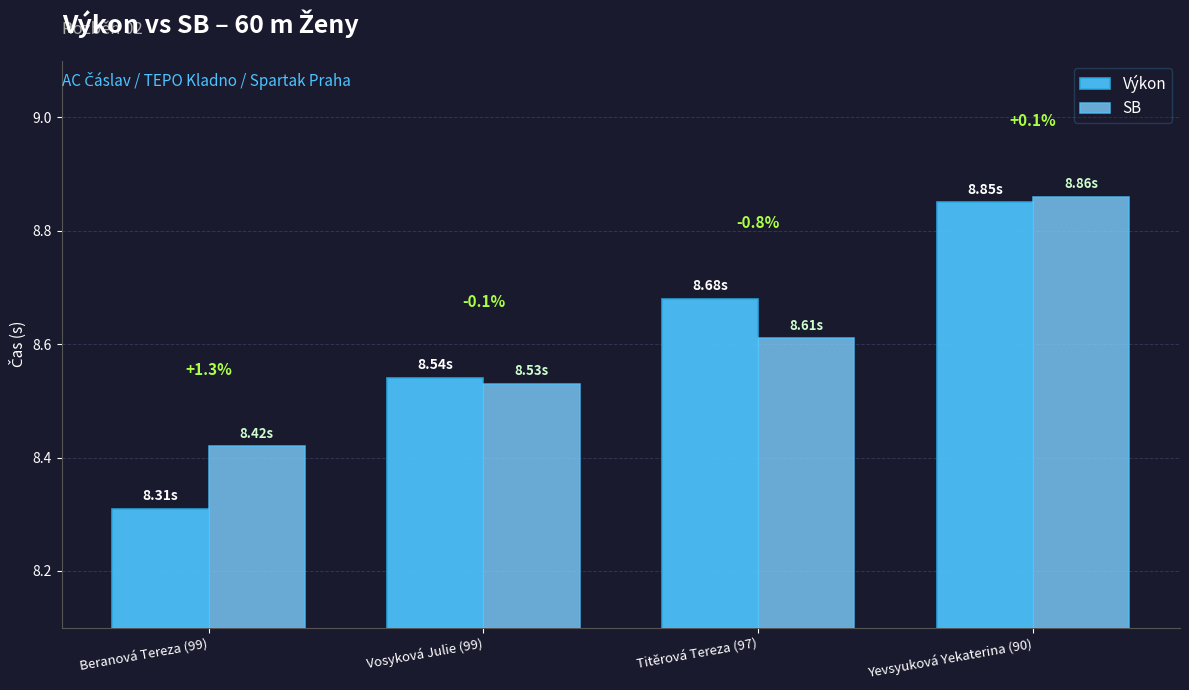

What are all the series names shown in the legend?

Výkon, SB